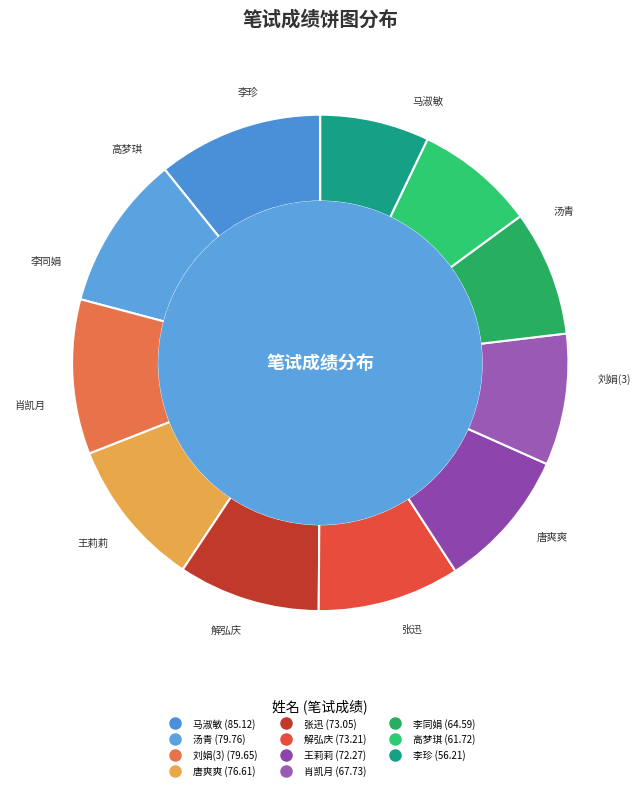

Is 肖凯月 the majority of the pie?

No